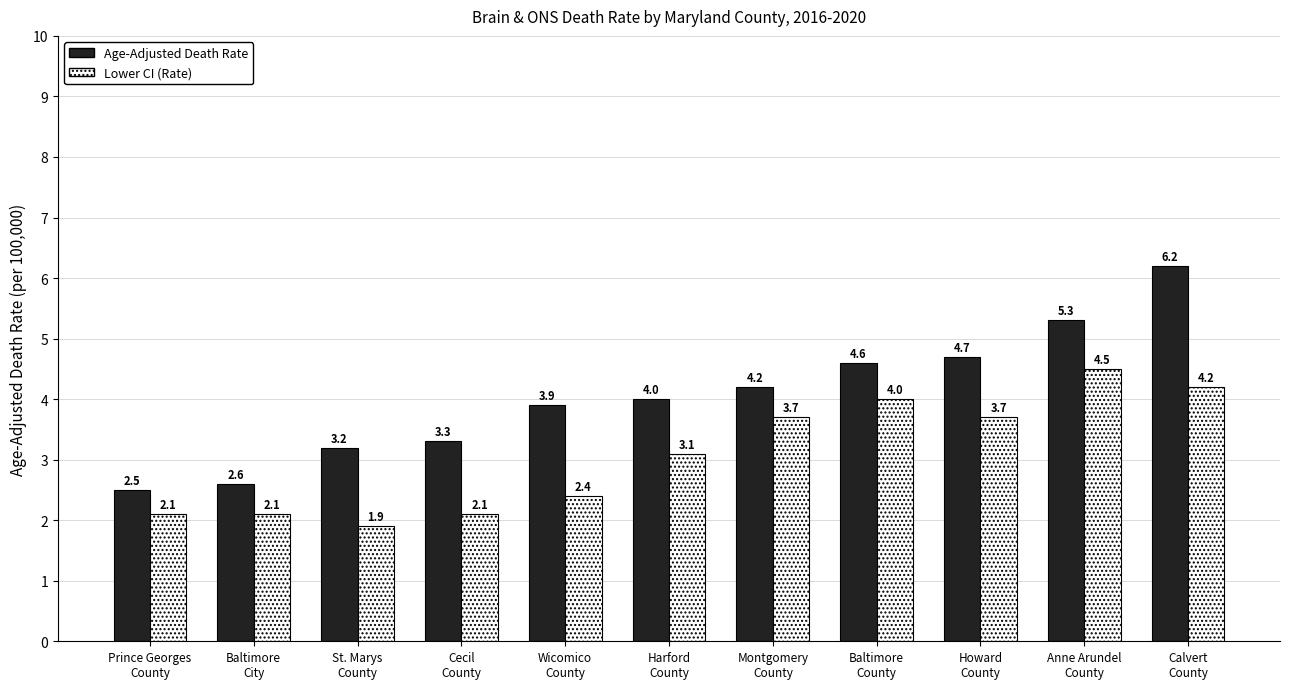

What is the label of the 5th bar from the right?

Montgomery
County